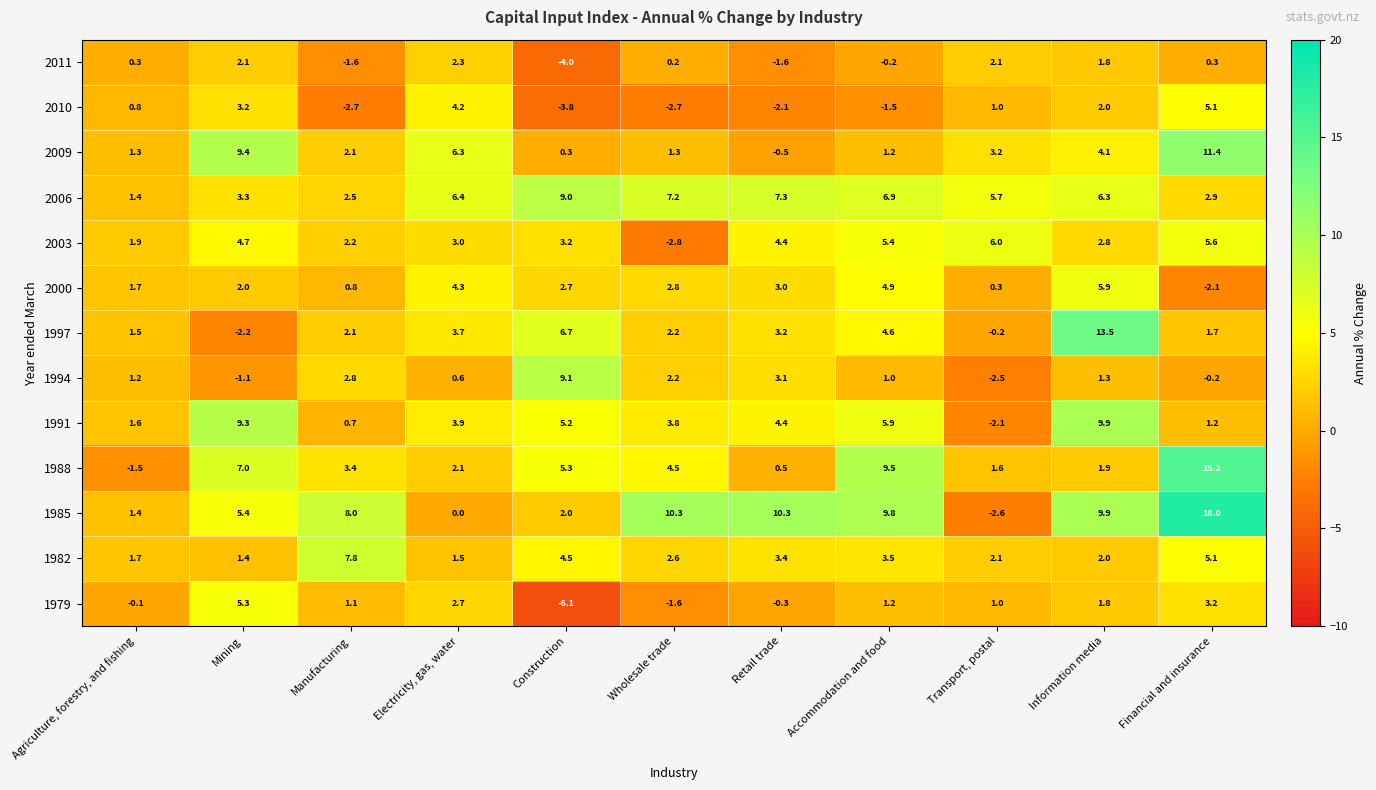

At which category is the sum across all series the highest?

Financial and insurance